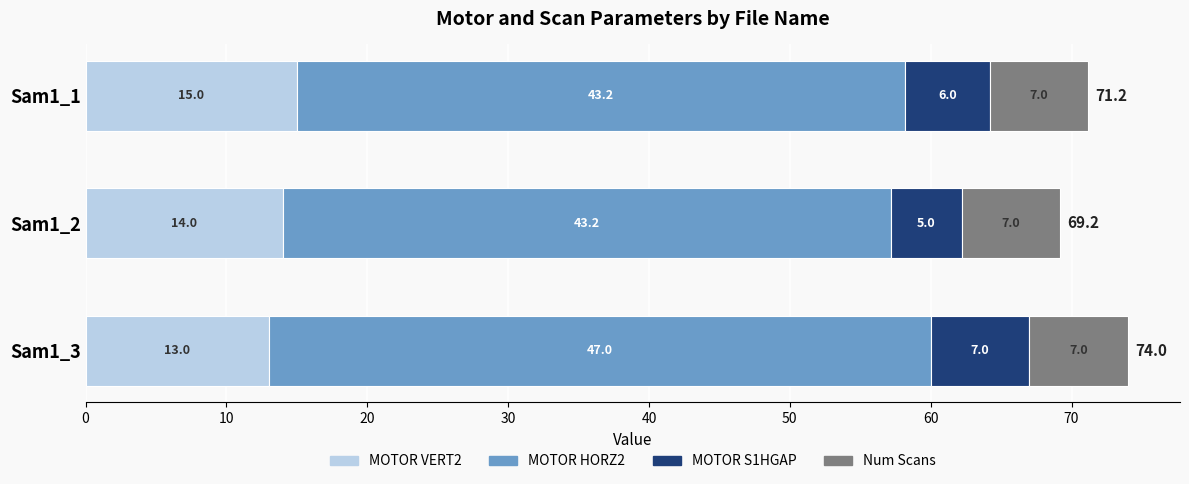

What is the total value across all series at Sam1_3?

74.0